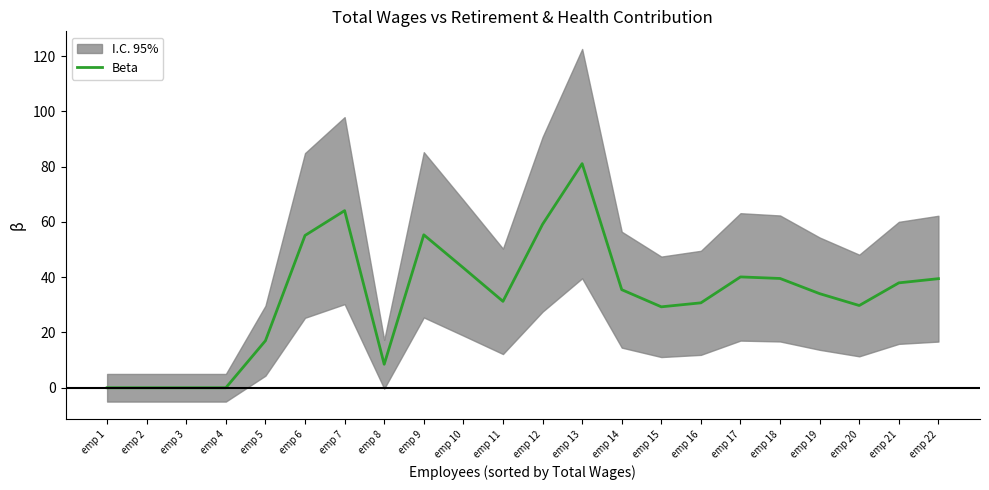

Where is the data nearest to the value 40?

emp 17